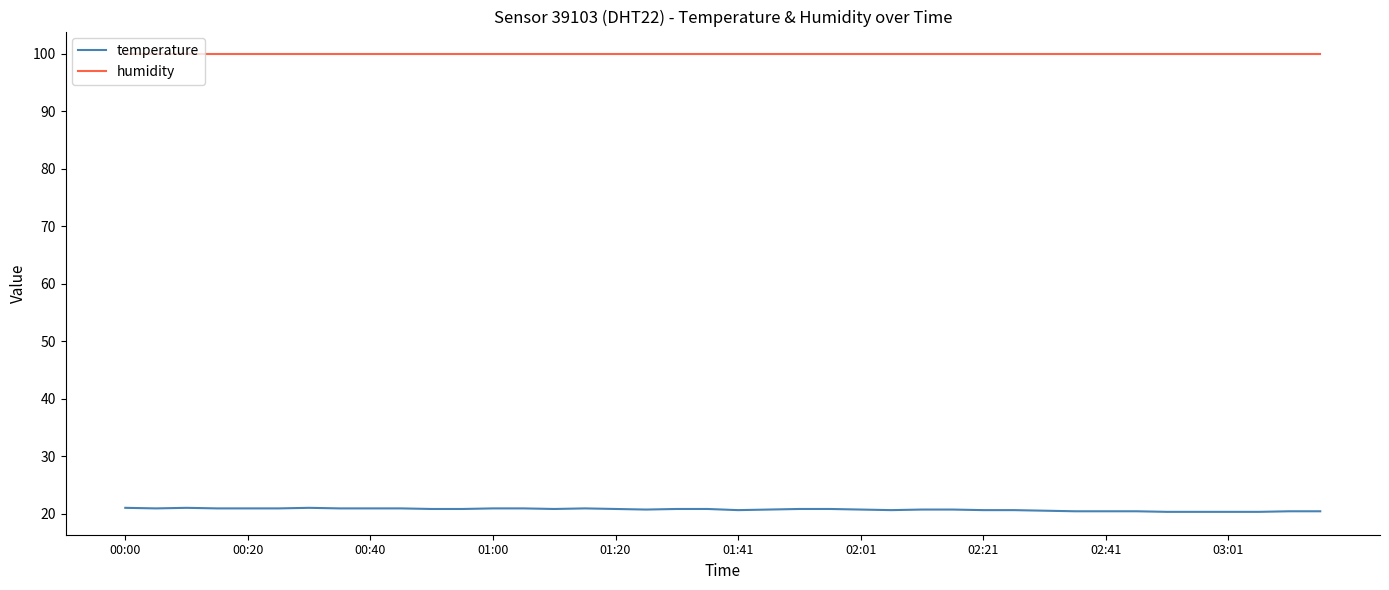

Which series has the largest range (max minus min)?

temperature